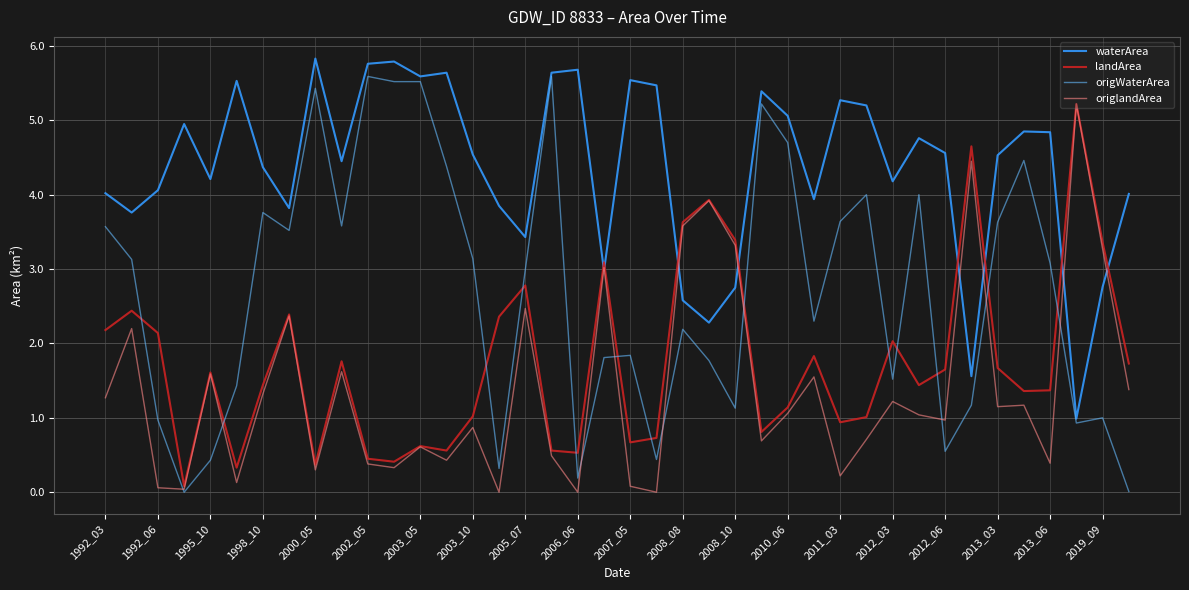

Which series has the largest total across all categories?

waterArea